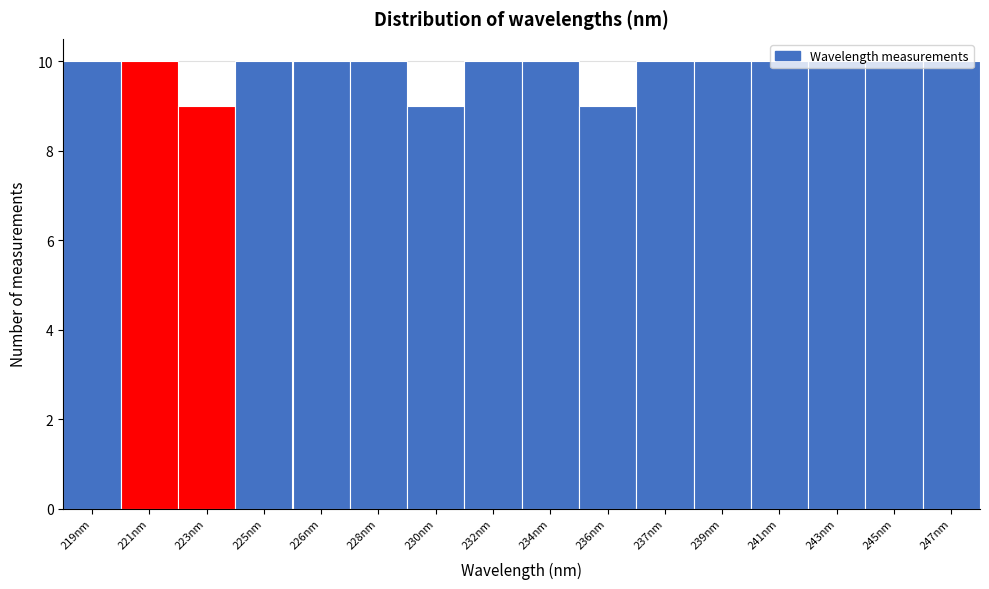

What is the value of the 4th bar from the left?

10